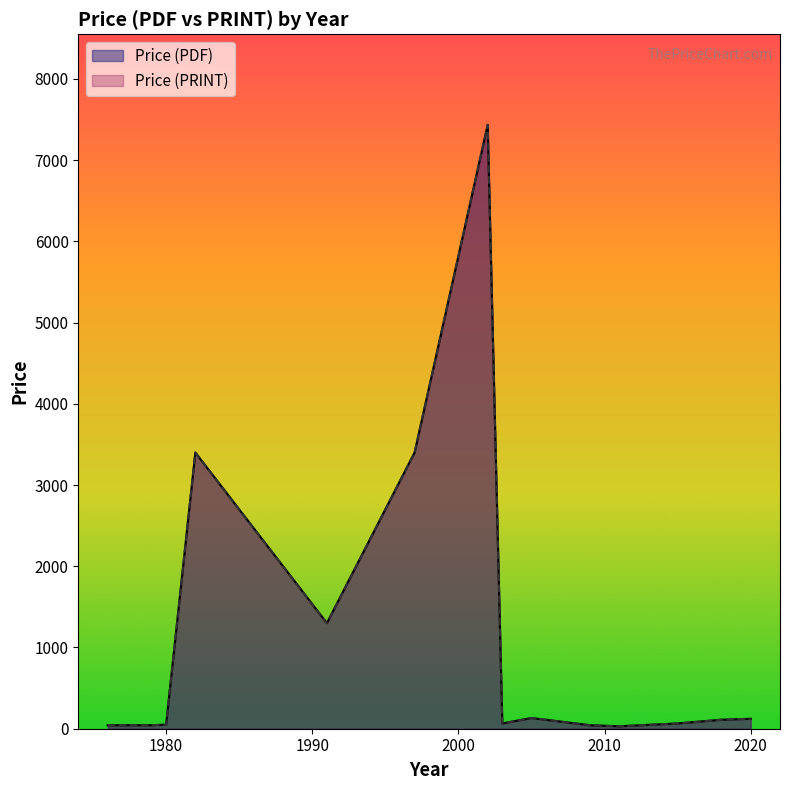

Between 1977 and 2002, which is larger?

2002